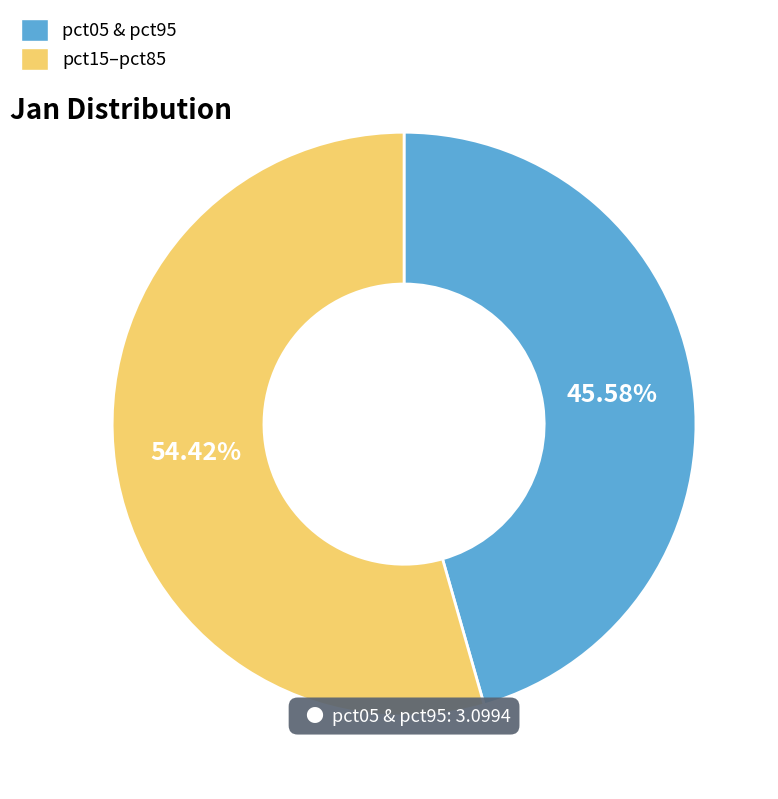

Is there a majority slice in this chart?

Yes